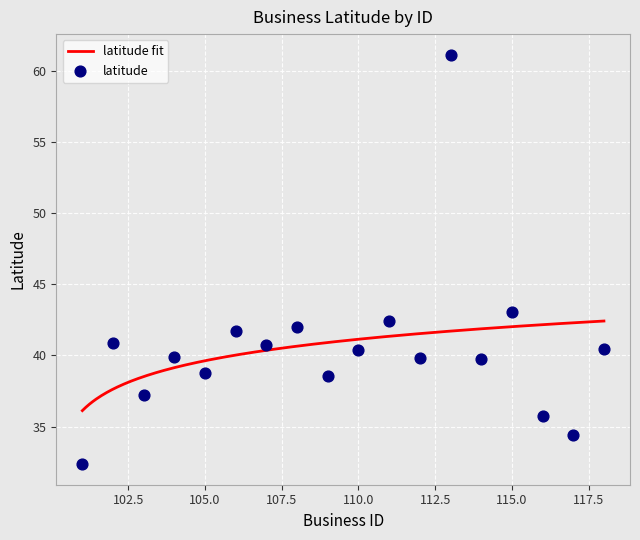

Which has a higher value, 117 or 105?

105